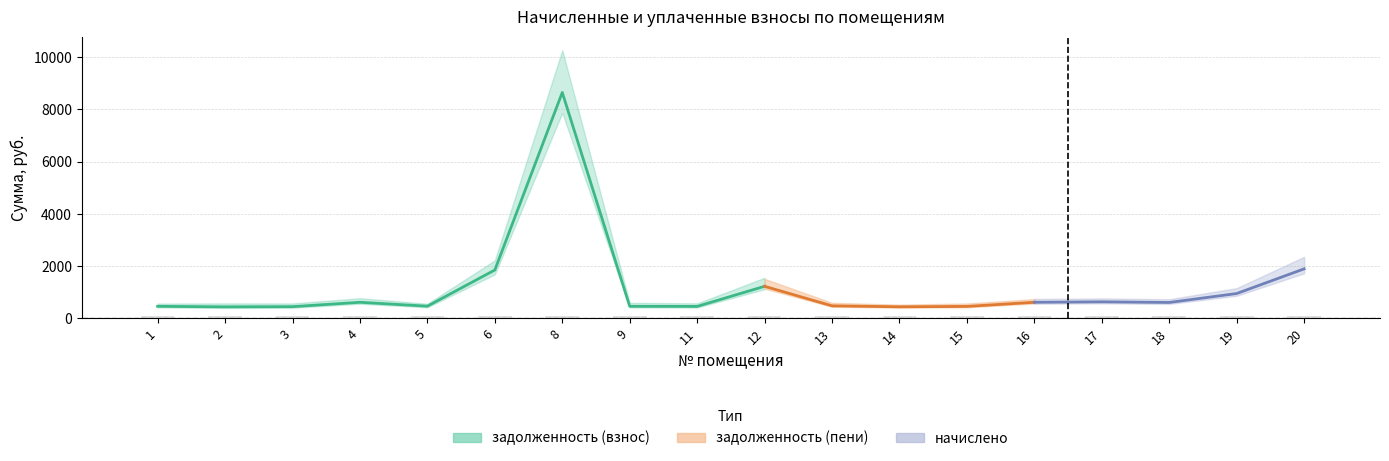

Which series has the largest total across all categories?

задолженность (взнос)